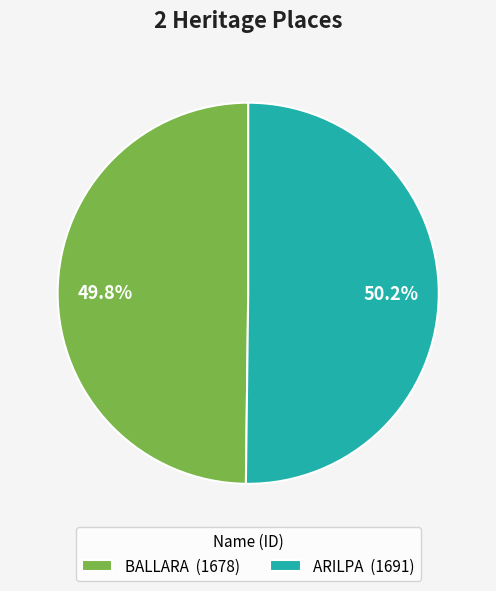

What percentage is the BALLARA slice, to the nearest percent?

50%